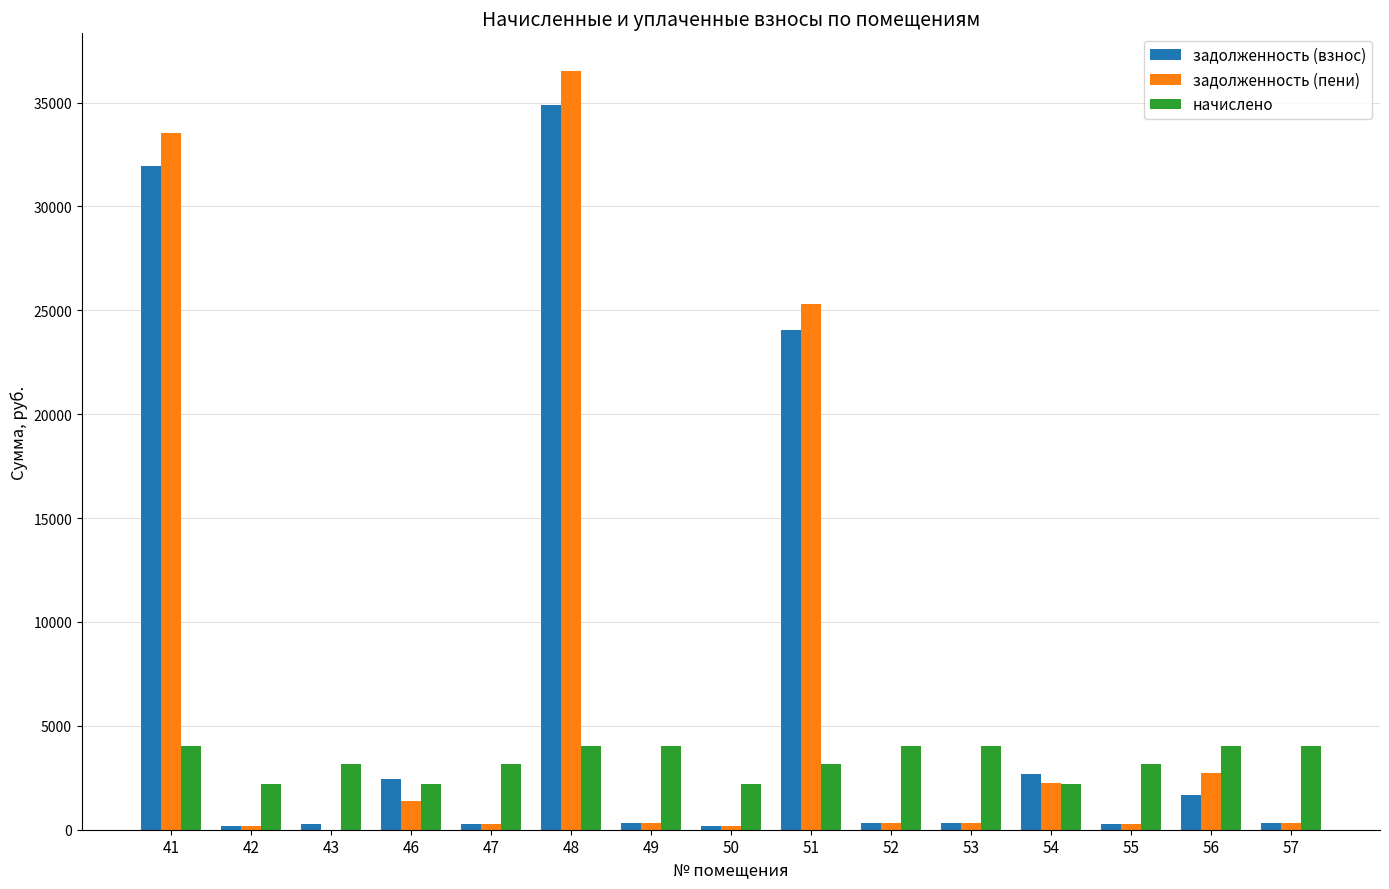

What is the highest value of the задолженность (взнос) series?

34882.7